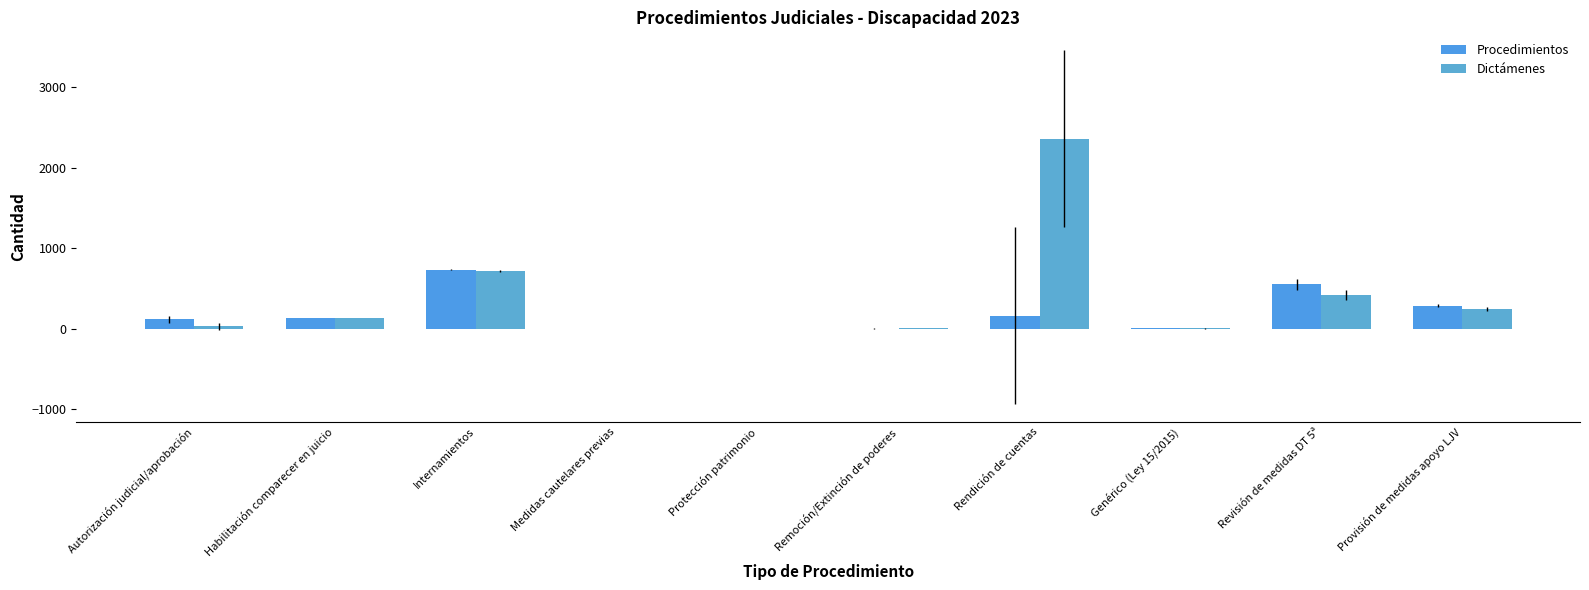

What is the difference between the Procedimientos values at Revisión de medidas DT 5ª and Provisión de medidas apoyo LJV?

267